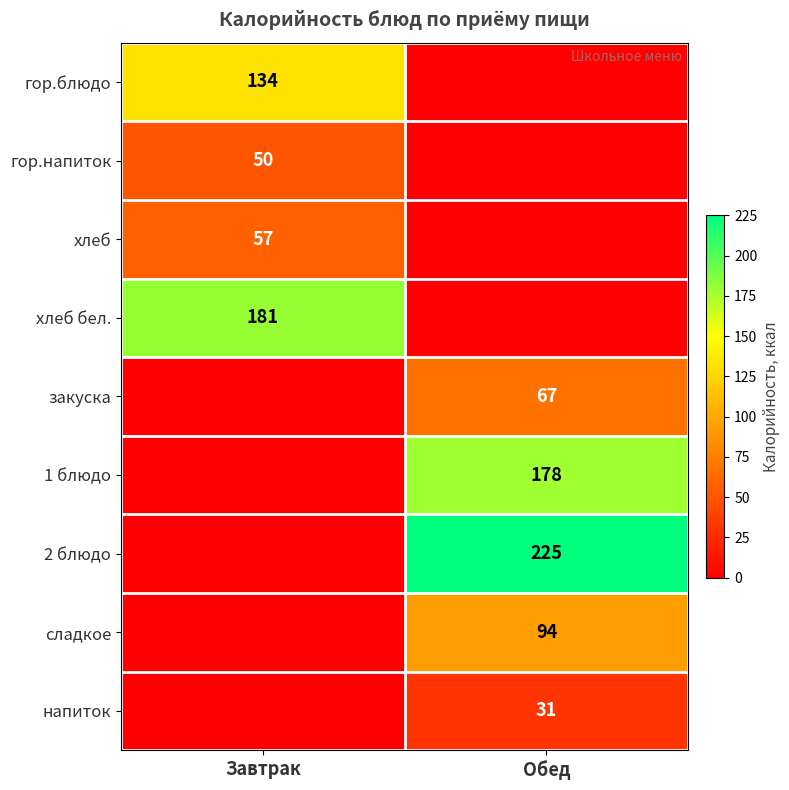

The напиток series shows 31 at Обед. True or false?

True